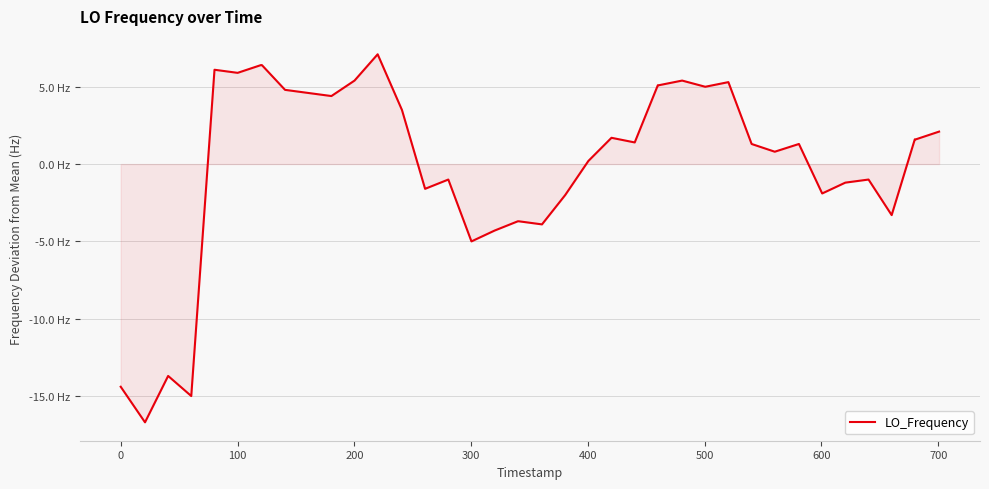

True or false: the data has more than 2 interior local peaks.

True